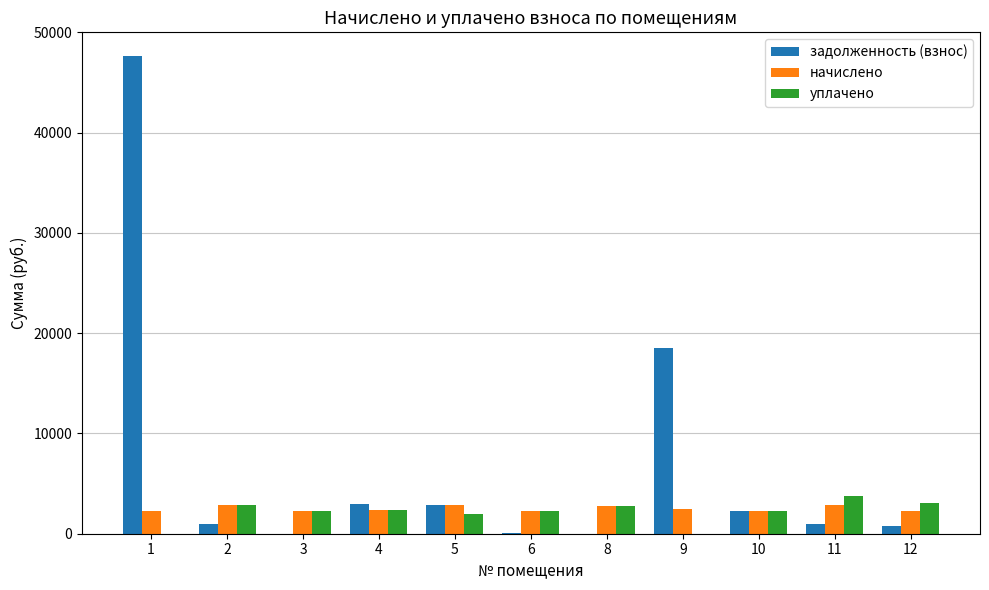

The задолженность (взнос) series shows 24879.8 at 9. True or false?

False